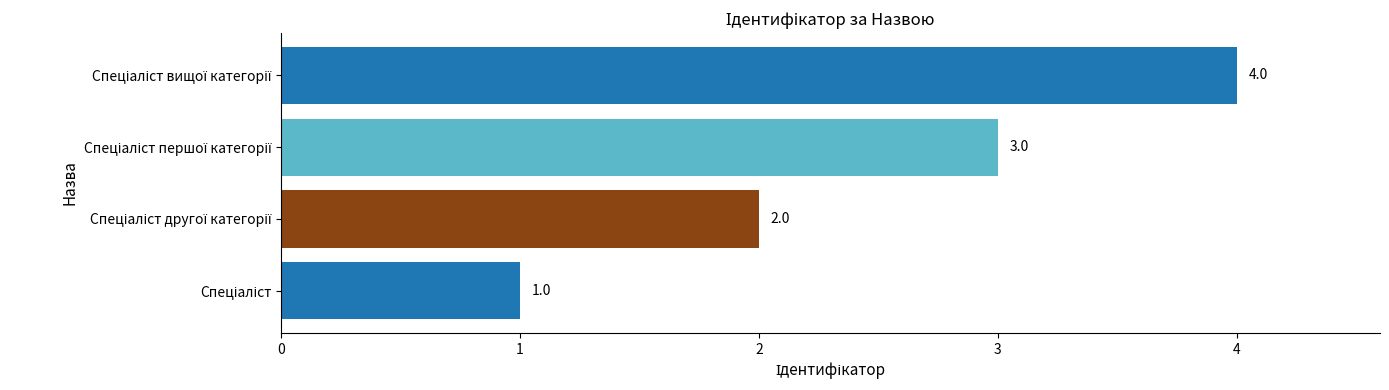

How many categories are shown in the chart?

4